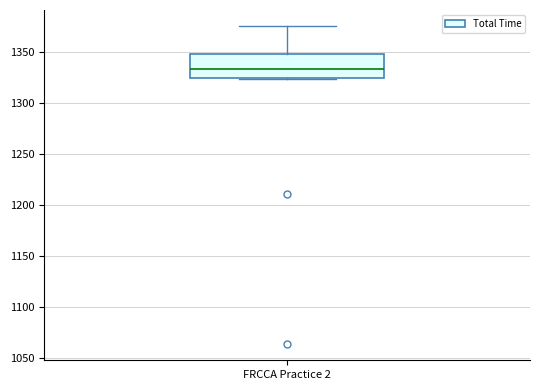

Read this box plot against the y-axis: the position of the median line, the range covered by the box, and the ends of both whiskers. The values are not printed on the chart, so give them approximately, as read against the axis.

median 1335, box 1325 to 1350, whiskers 1325 (just below the box's lower edge) to 1375